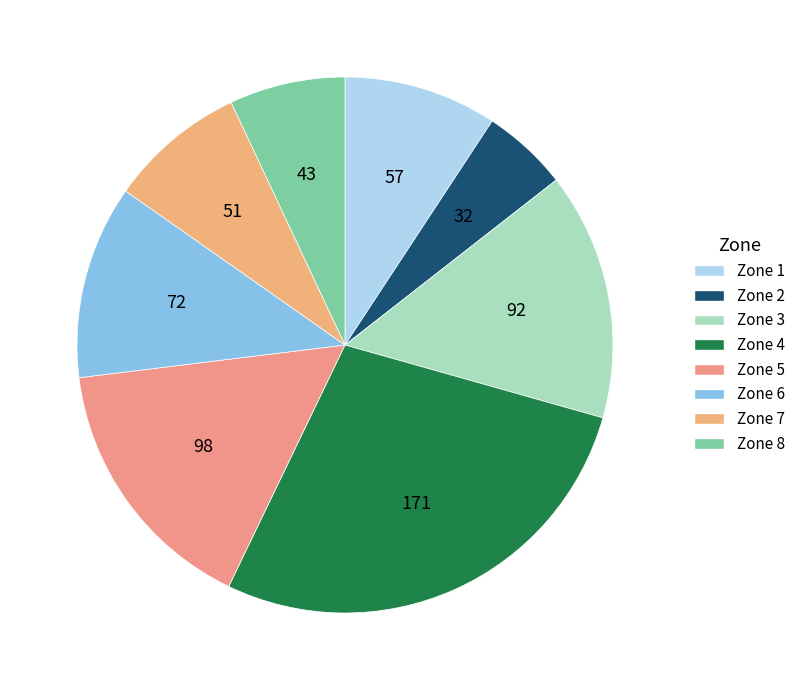

Rank the categories by value from lowest to highest.

Zone 2, Zone 8, Zone 7, Zone 1, Zone 6, Zone 3, Zone 5, Zone 4